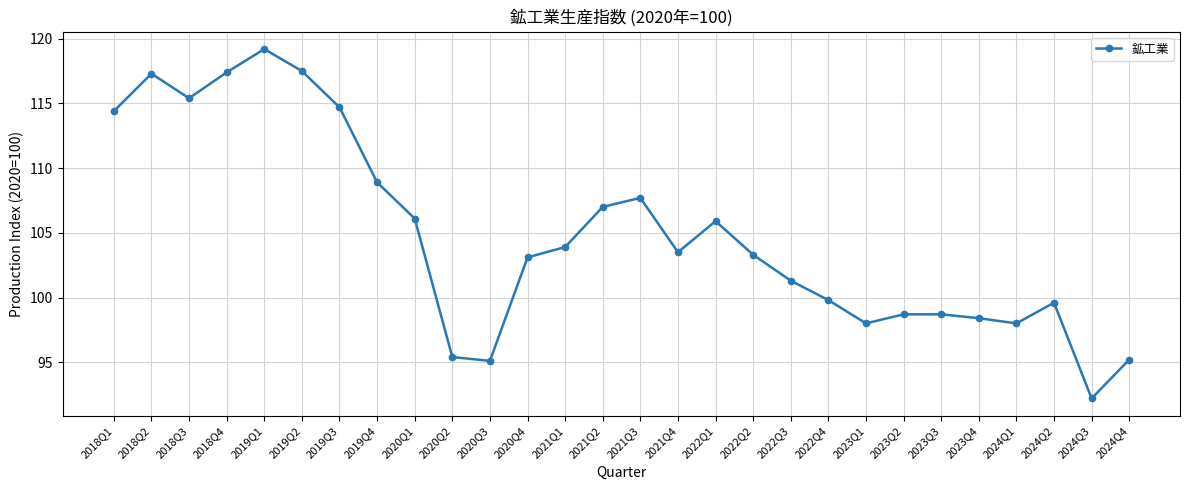

What is the change in value from 2020Q1 to 2021Q1?

-2.2